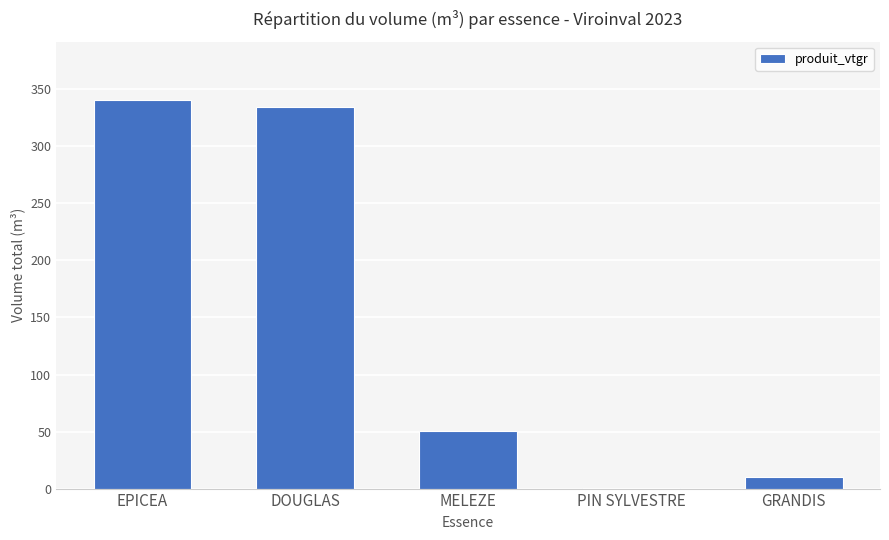

What is the change in value from EPICEA to MELEZE?

-290.1